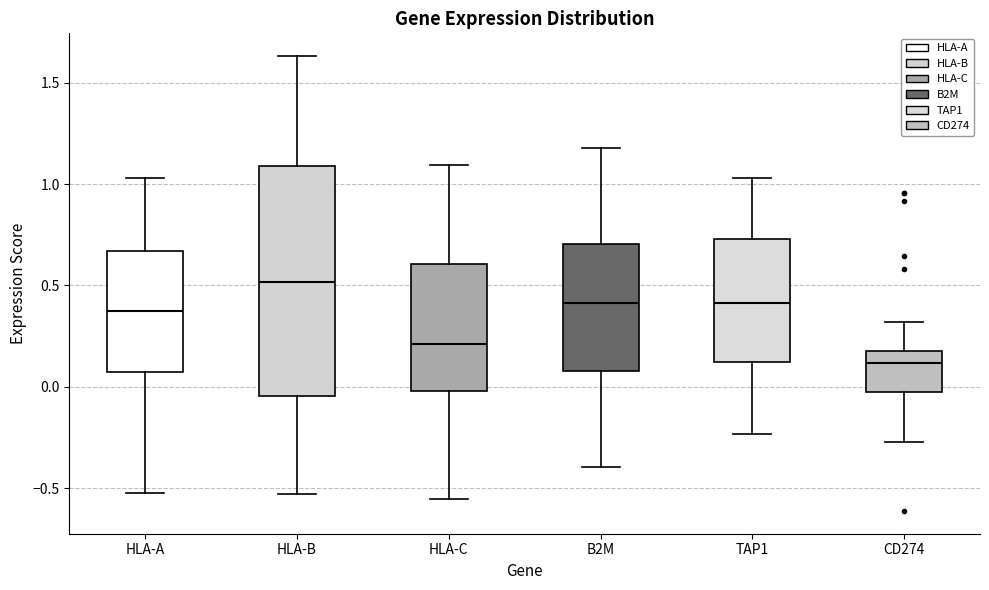

Reading left to right, read every box against the y-axis: the position of its median line, the range the box covers, and the ends of its whiskers. The values are not printed on the chart, so give them approximately, as read against the axis.

HLA-A: median 0.40, box 0.05 to 0.65, whiskers -0.50 to 1.05
HLA-B: median 0.50, box -0.05 to 1.10, whiskers -0.55 to 1.65
HLA-C: median 0.20, box 0.00 to 0.60, whiskers -0.55 to 1.10
B2M: median 0.40, box 0.10 to 0.70, whiskers -0.40 to 1.20
TAP1: median 0.40, box 0.10 to 0.75, whiskers -0.25 to 1.05
CD274: median 0.10, box -0.05 to 0.20, whiskers -0.25 to 0.30